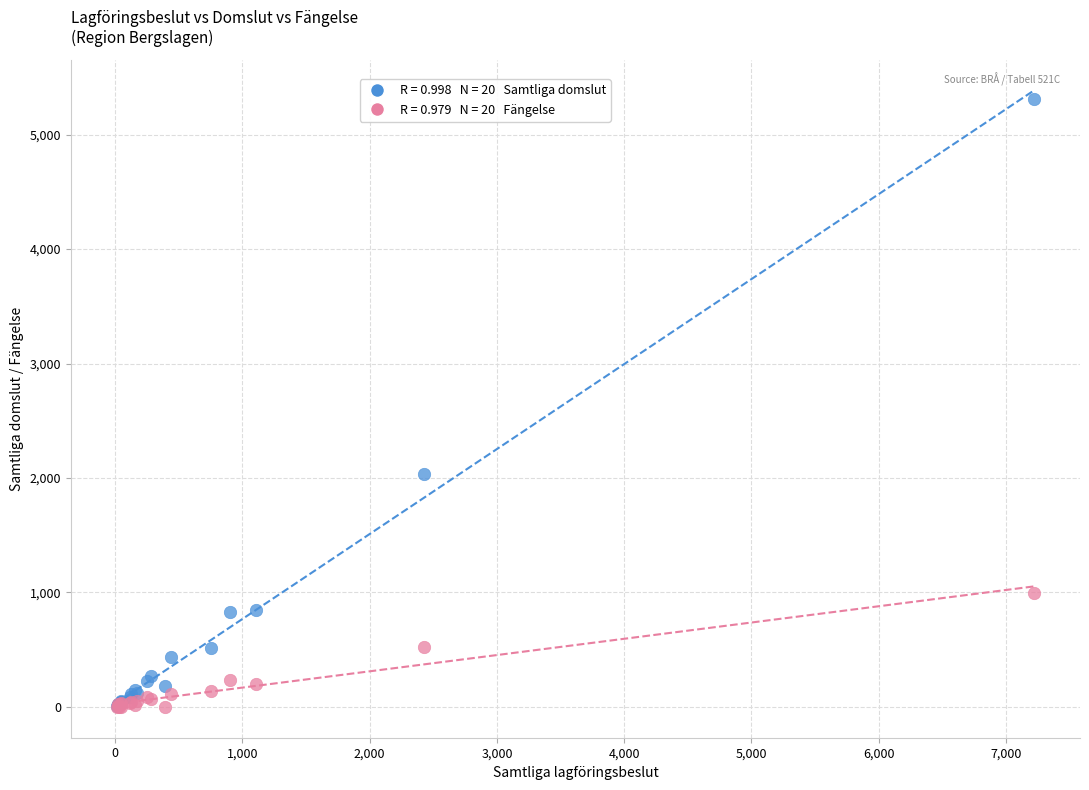

Across all series, what Y value is closest to 2655?

2032